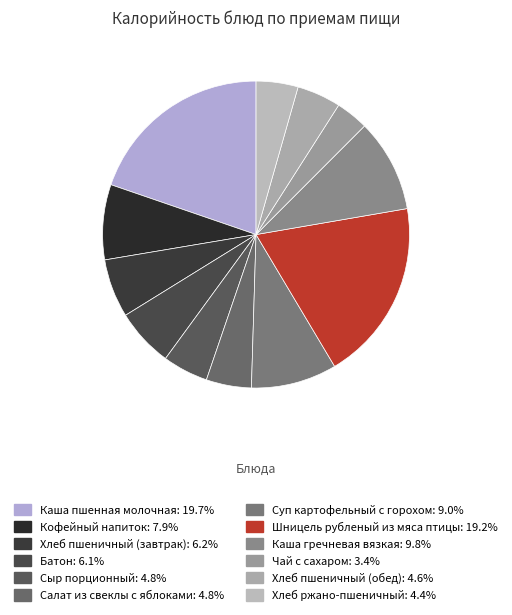

How many segments does this pie chart have?

12